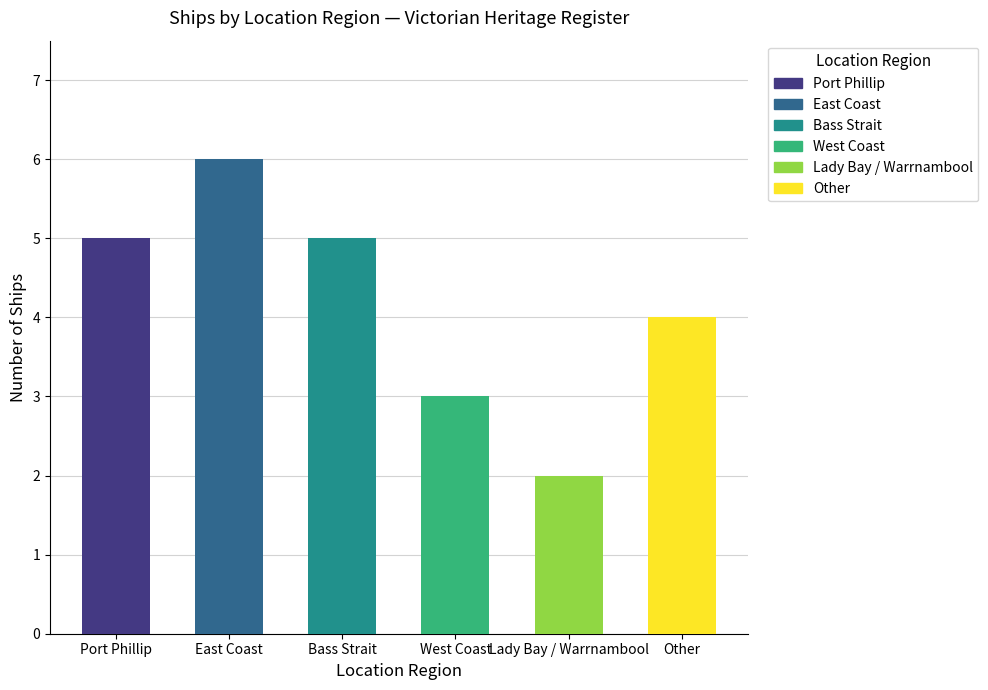

Which category has the lowest value across all series?

Lady Bay / Warrnambool